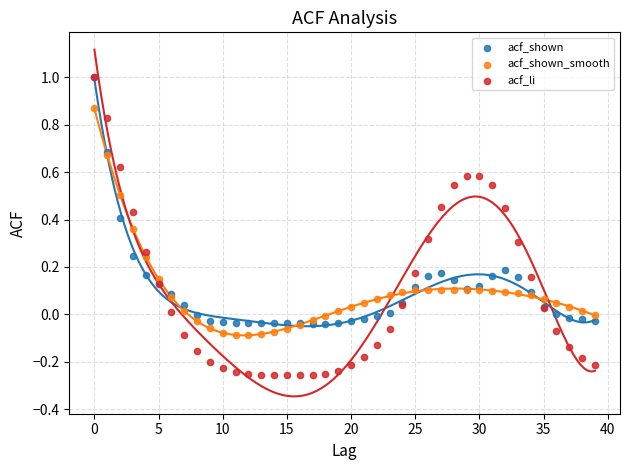

What are all the series names shown in the legend?

acf_shown, acf_shown_smooth, acf_li